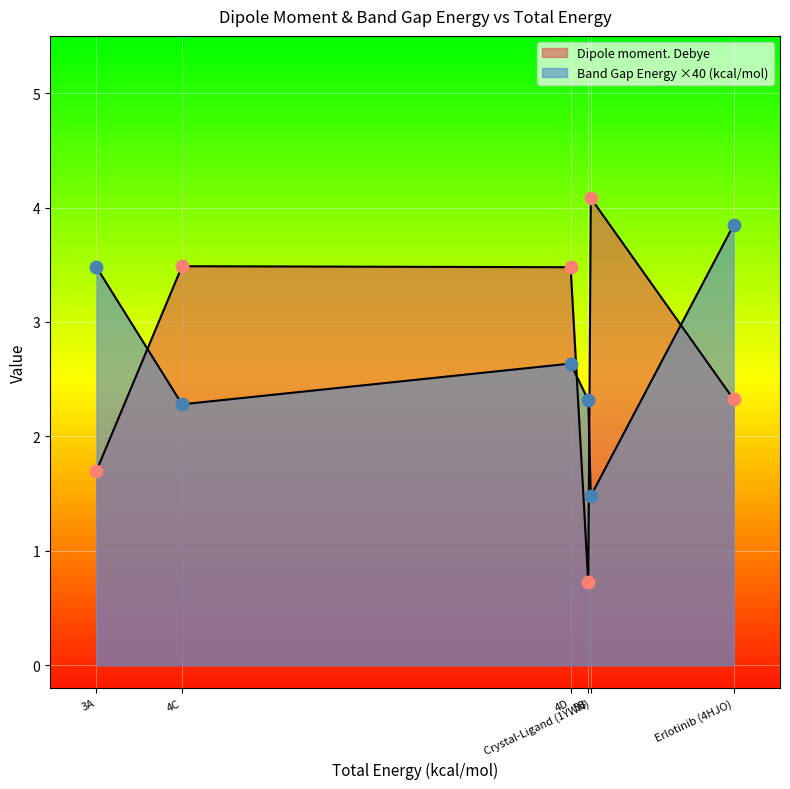

What are all the series names shown in the legend?

Dipole moment. Debye, Band Gap Energy (kcal/mol)